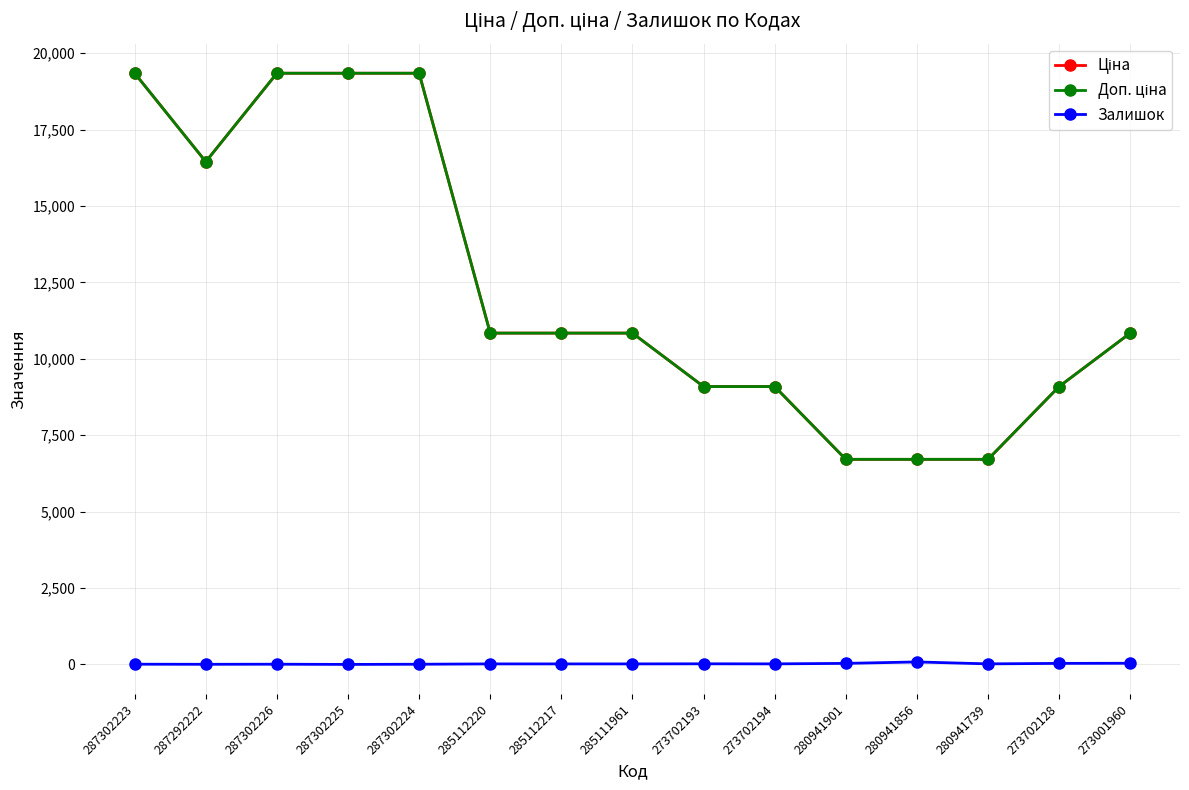

At which category is the sum across all series the highest?

287302223